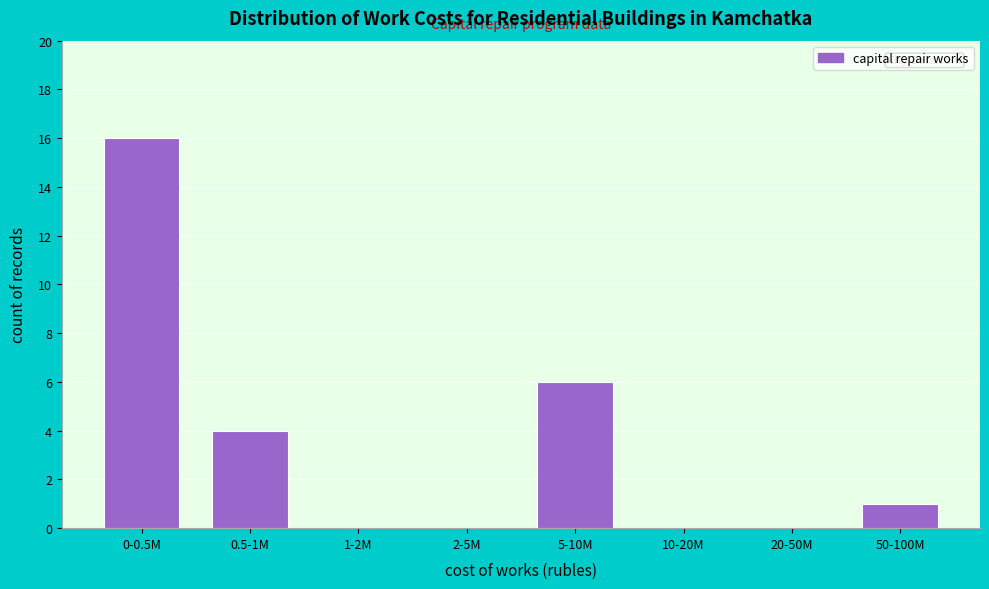

Reading left to right, list all the values displayed in this chart.

0-0.5M=16	0.5-1M=4	1-2M=0	2-5M=0	5-10M=6	10-20M=0	20-50M=0	50-100M=1